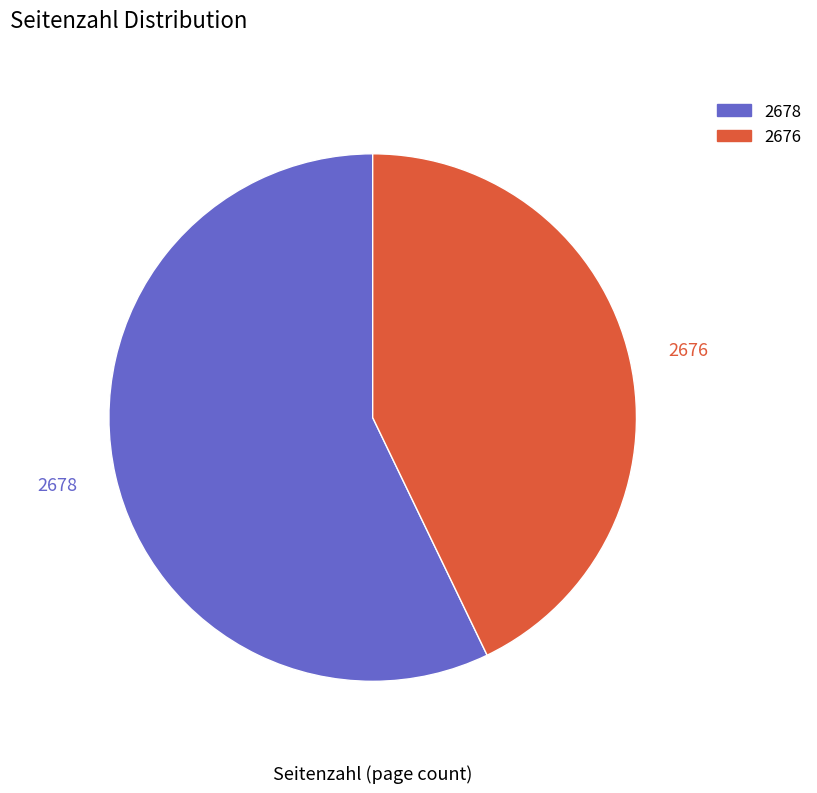

To the nearest percent, what portion does 2678 represent?

57%